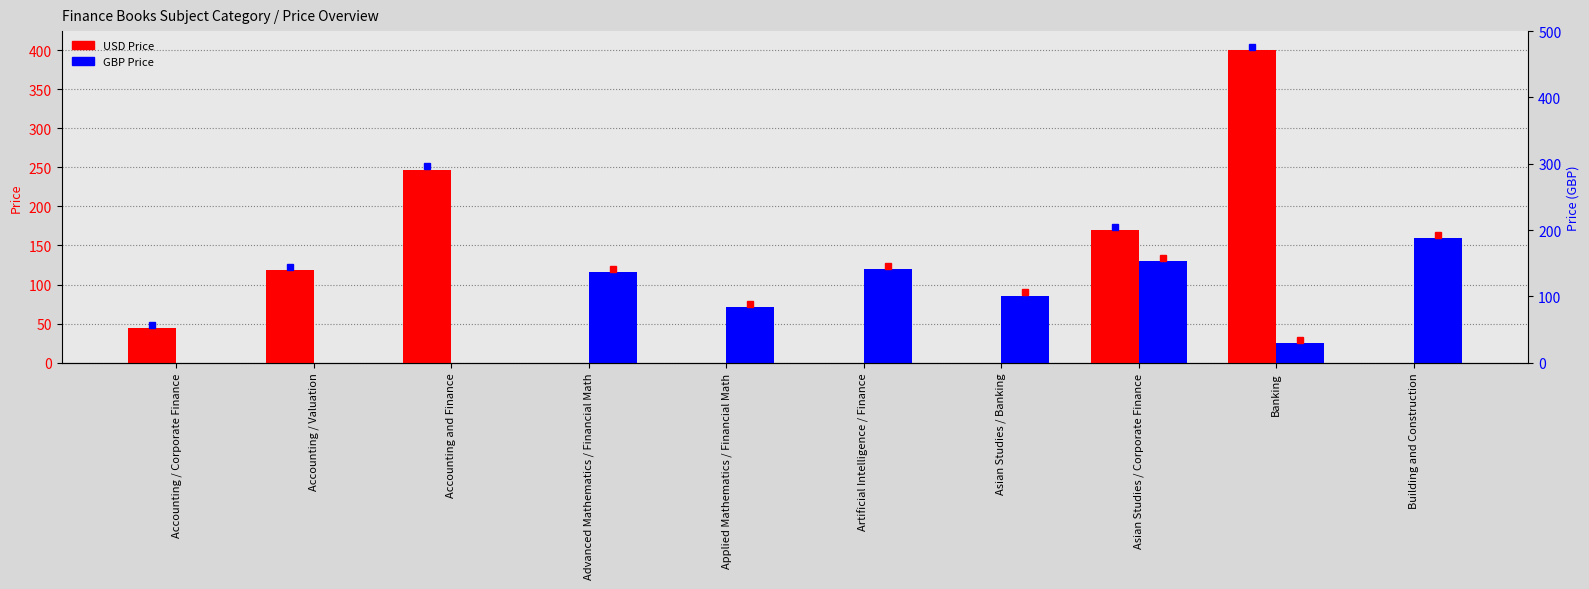

What is the sum of the USD Price values at Artificial Intelligence / Finance and Banking?

400.0